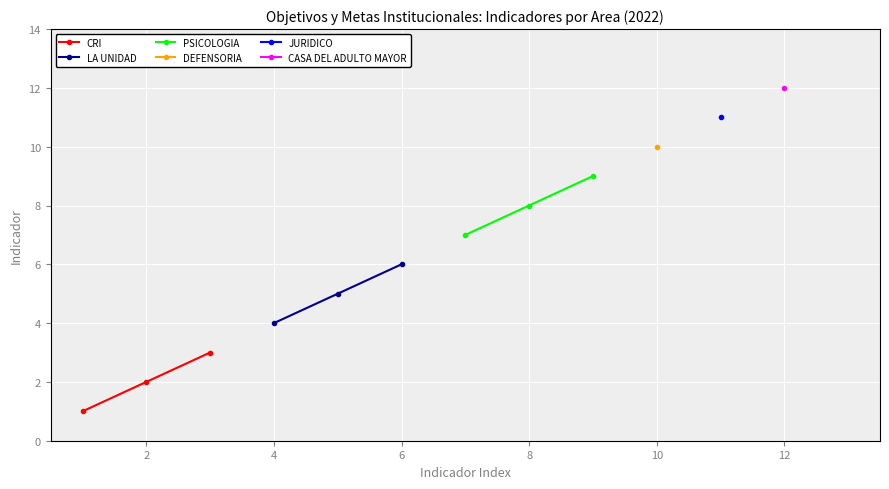

What is the highest value of the CRI series?

3